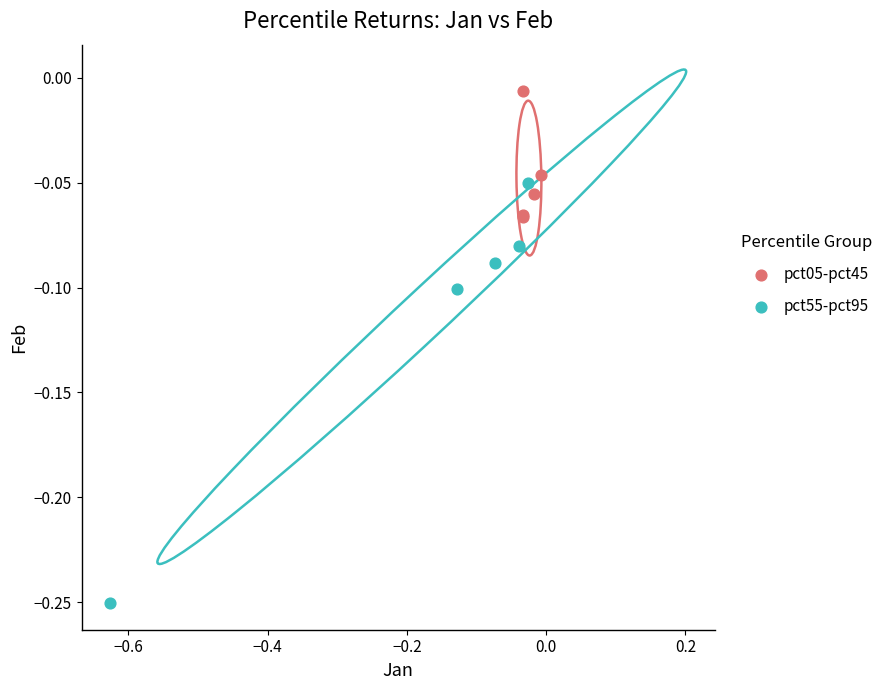

Which series has the largest Y range (max minus min)?

pct55-pct95